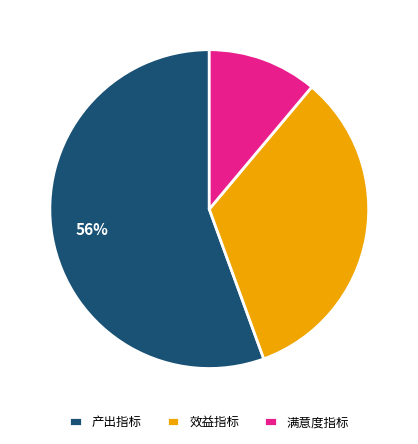

To the nearest percent, what is the average slice percentage?

33%